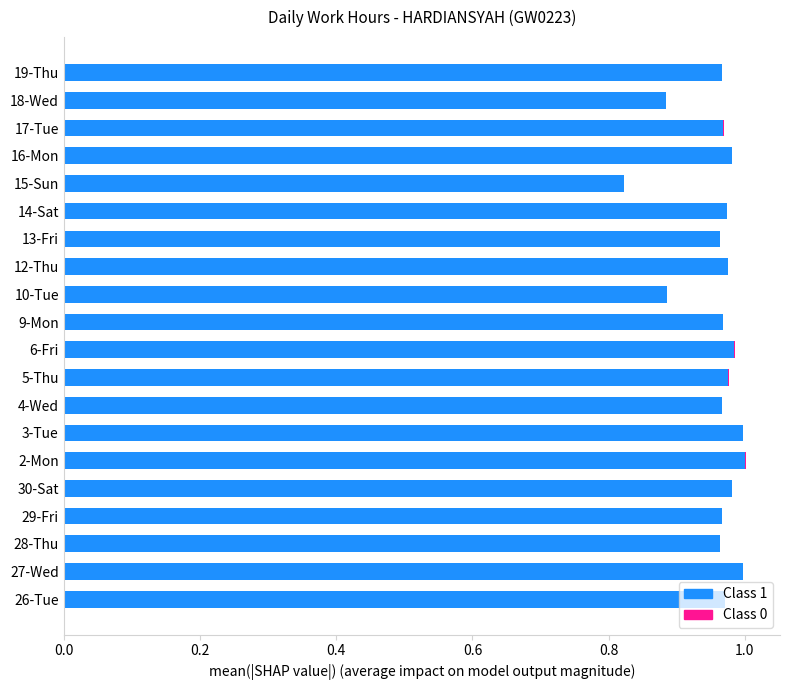

What is the sum of all Class 1 values?

19.2